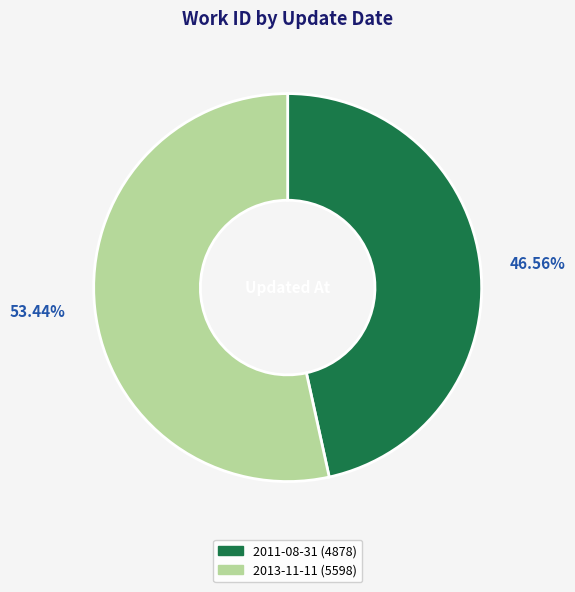

Which slice represents more than half of the pie?

2013-11-11